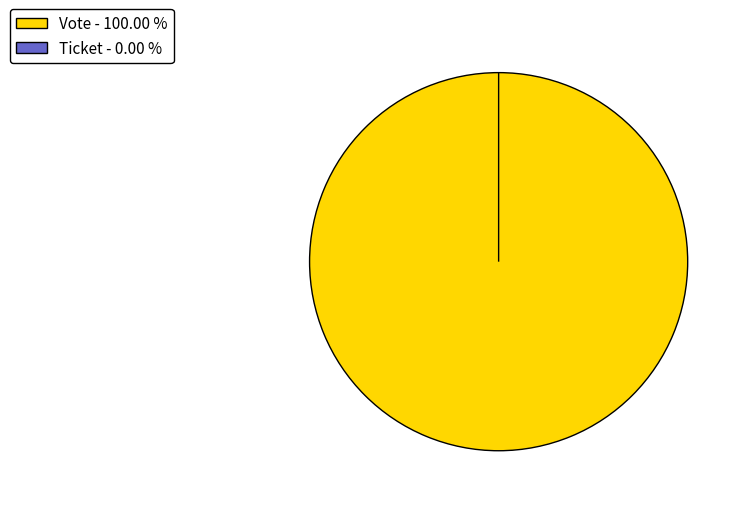

How many segments does this pie chart have?

2